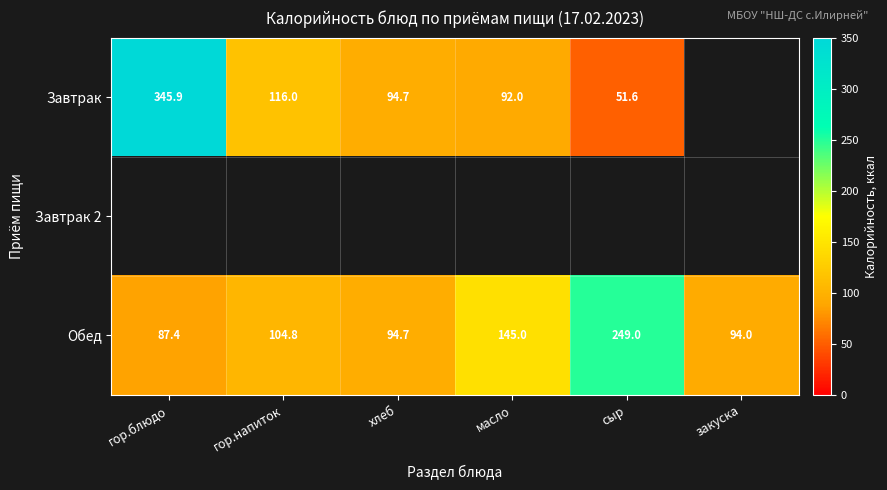

What is the difference between the Обед values at закуска and гор.блюдо?

6.6